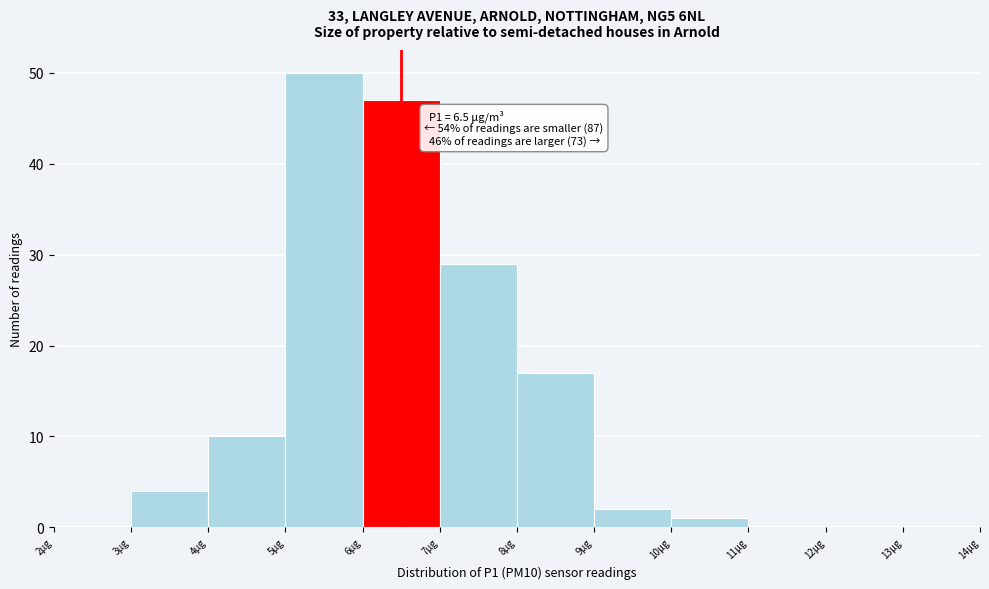

Over which range of the x-axis is the bar tallest?

5 to 6